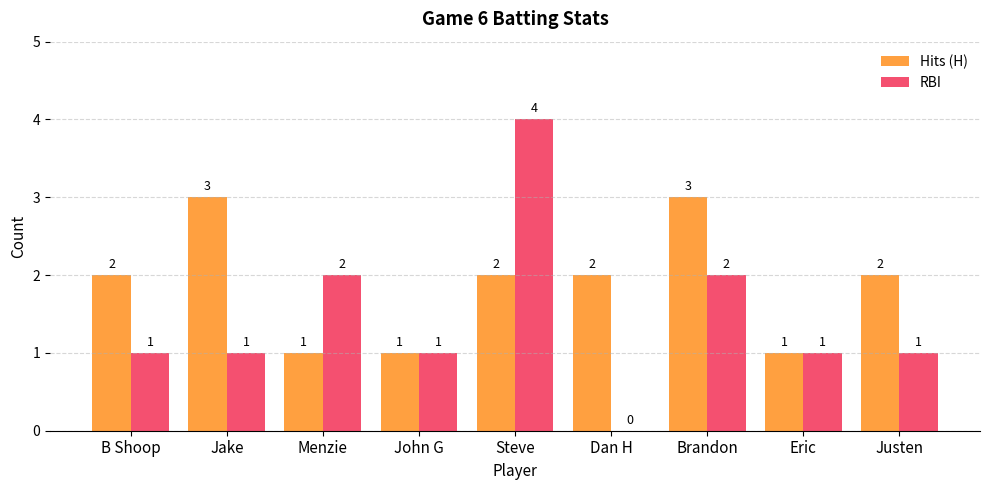

How many groups of bars are there?

9